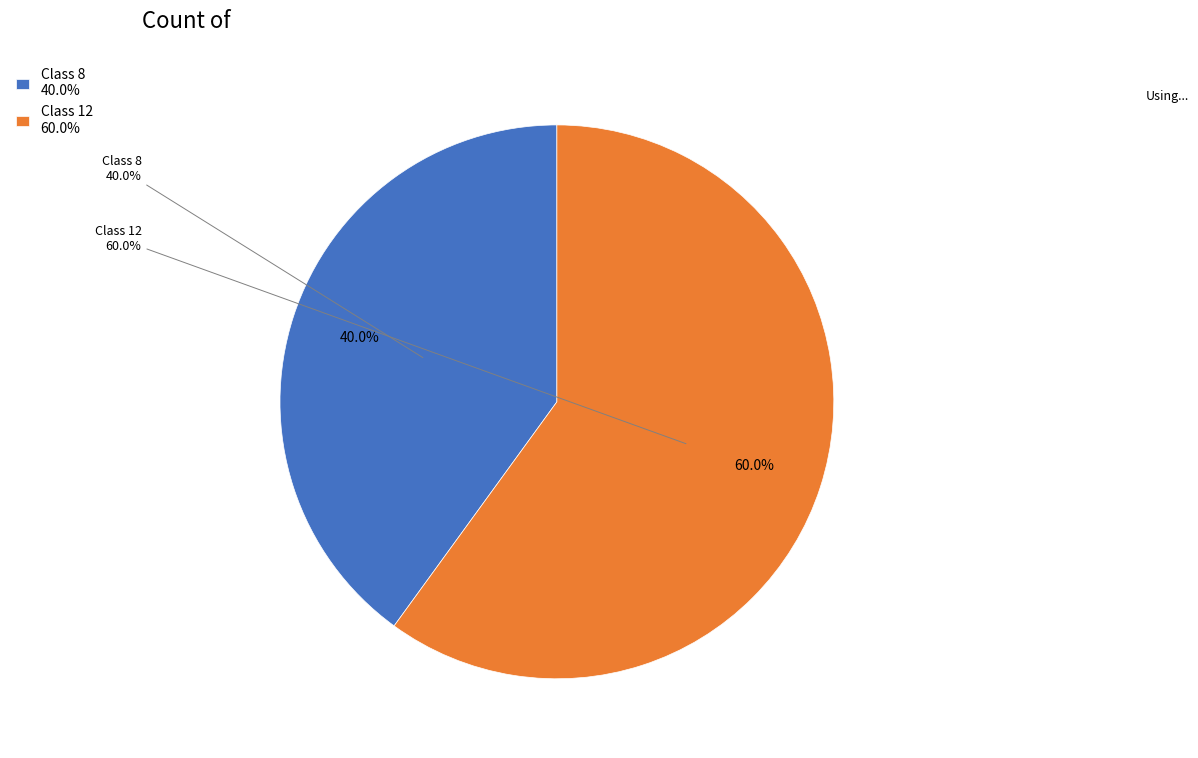

To the nearest percent, what percentage of the pie is Class 8?

40%